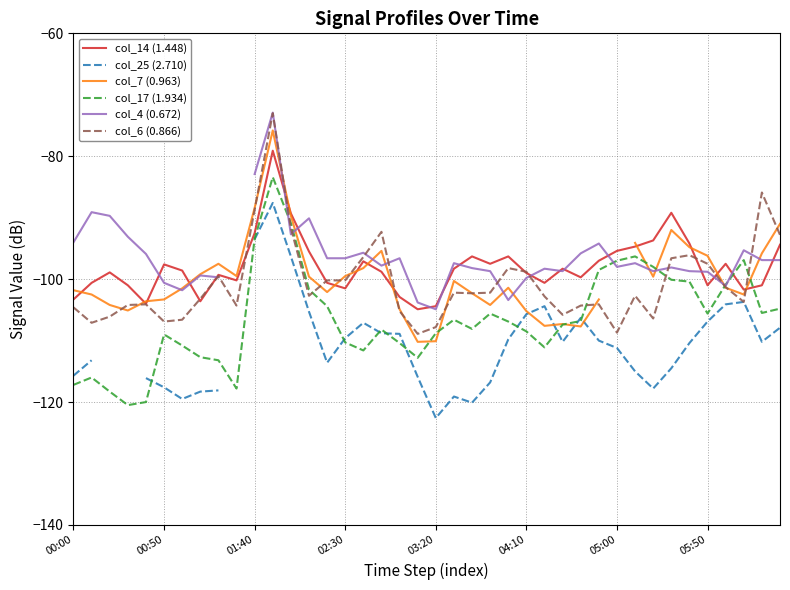

What is the average value of the col_14 (1.448) series?

-98.0